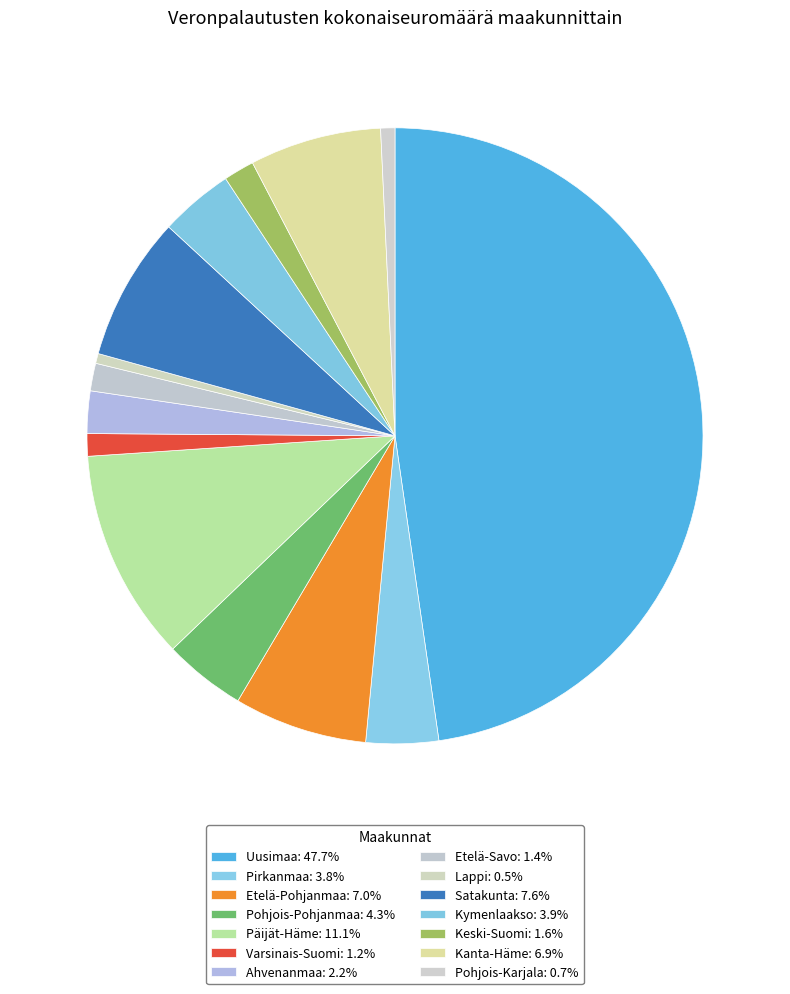

What percentage is the Kanta-Häme slice, to the nearest percent?

7%